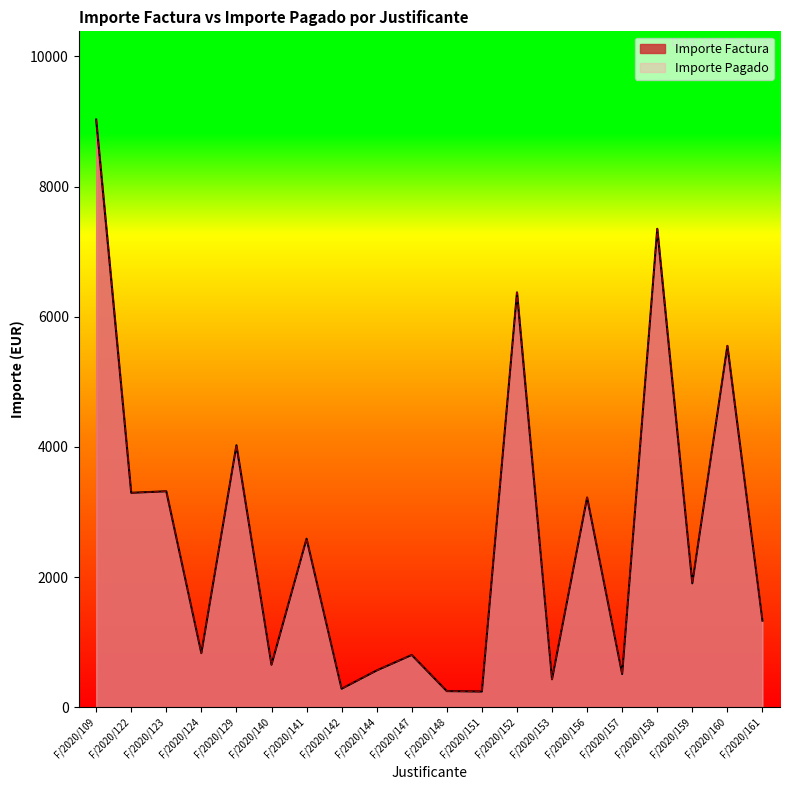

At which label does Importe Pagado reach its peak?

F/2020/109